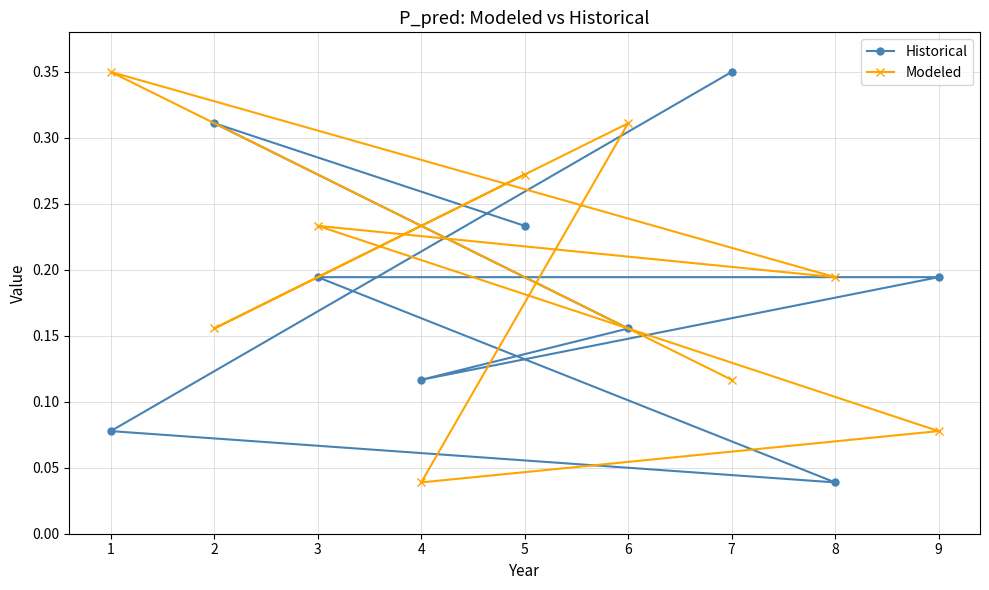

Which series has the largest range (max minus min)?

Historical